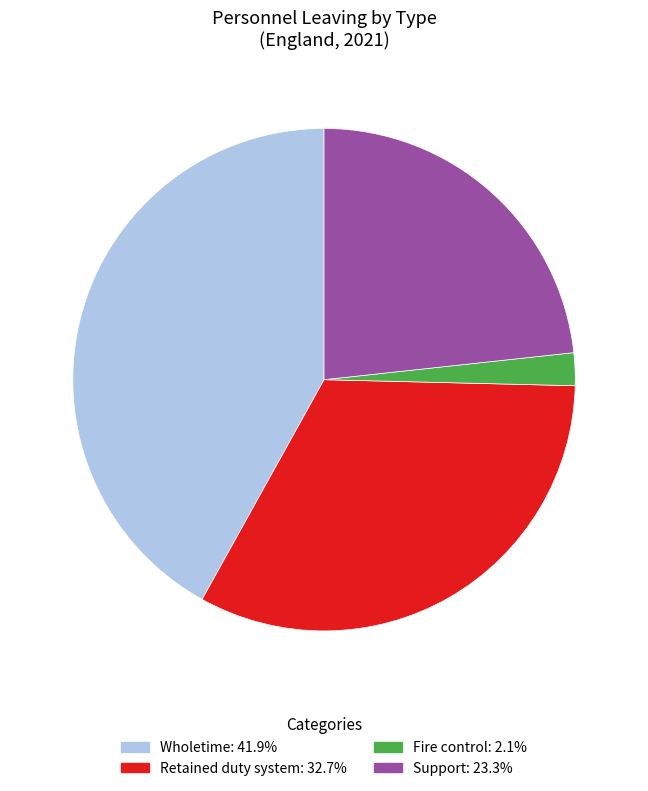

Does any single category account for the majority?

No